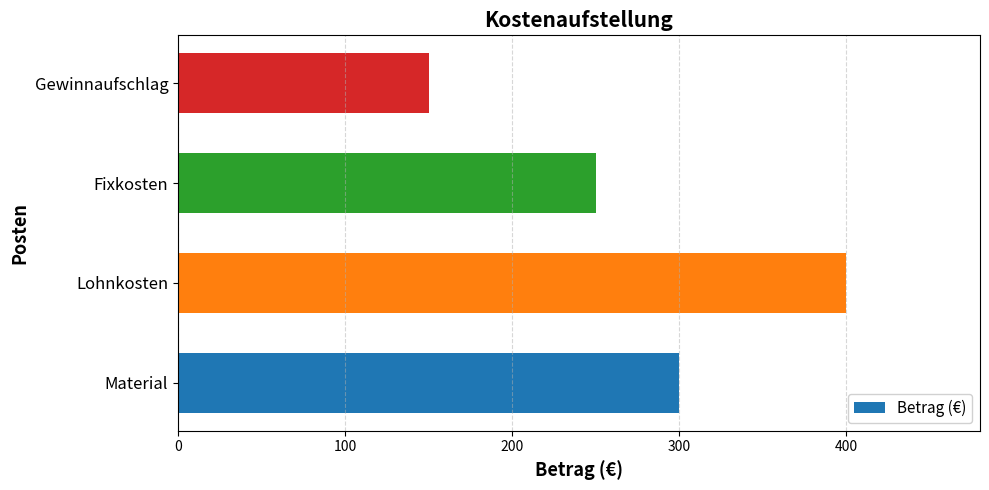

What is the sum of all values?

1100